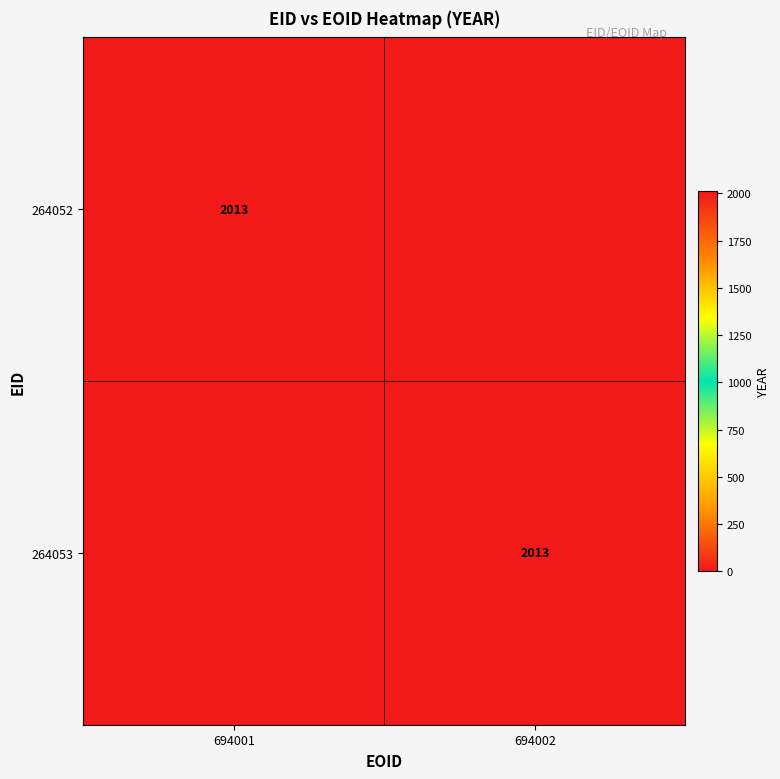

The 264052 series shows 2782 at 694001. True or false?

False